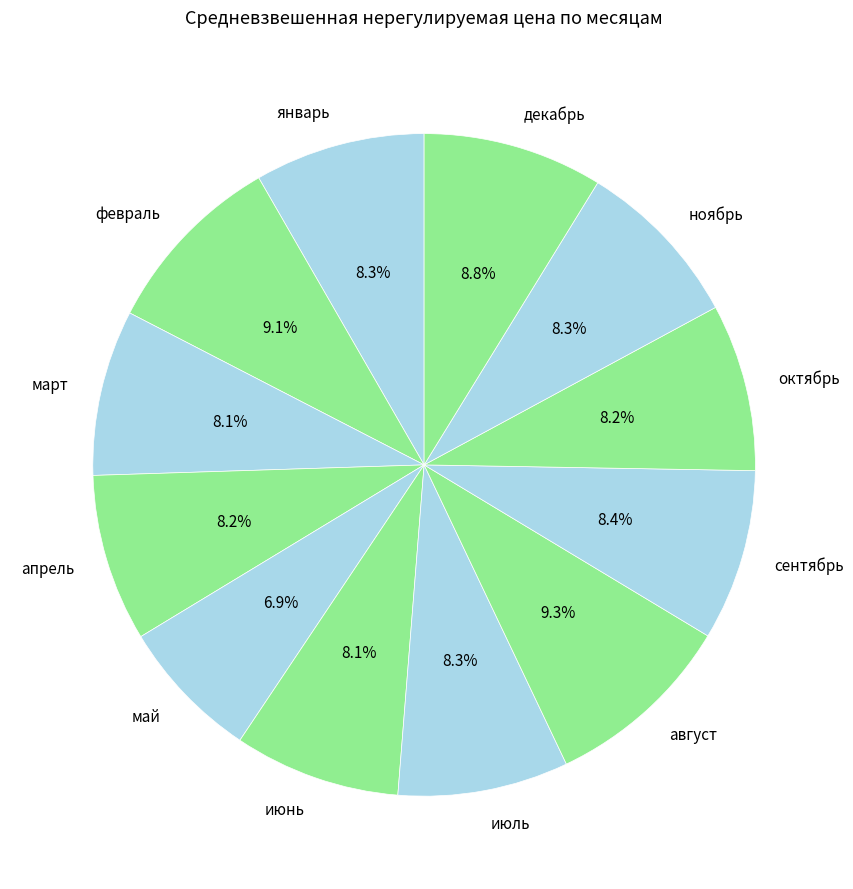

Does июль account for over 50% of the chart?

No